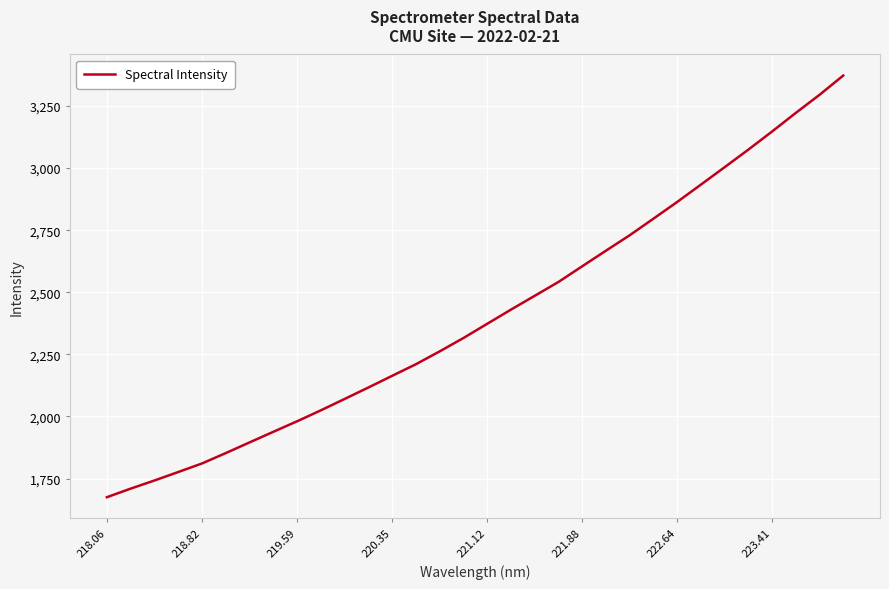

What is the difference between the maximum and minimum values?

1697.8